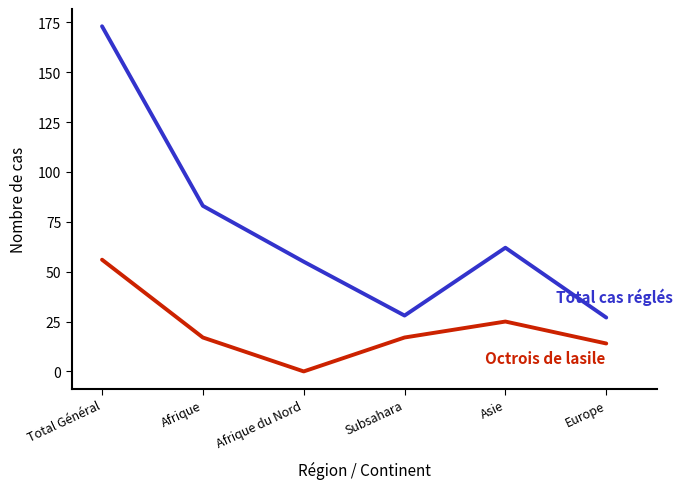

At which category is the sum across all series the highest?

Total Général